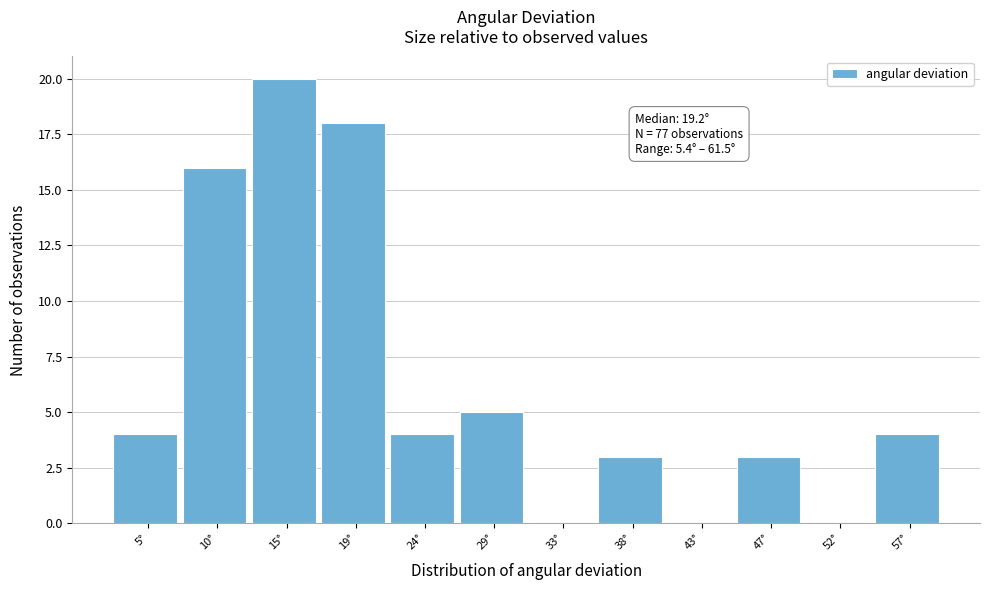

Reading left to right, what are all the values shown in this chart?

5°=4	10°=16	15°=20	19°=18	24°=4	29°=5	33°=0	38°=3	43°=0	47°=3	52°=0	57°=4